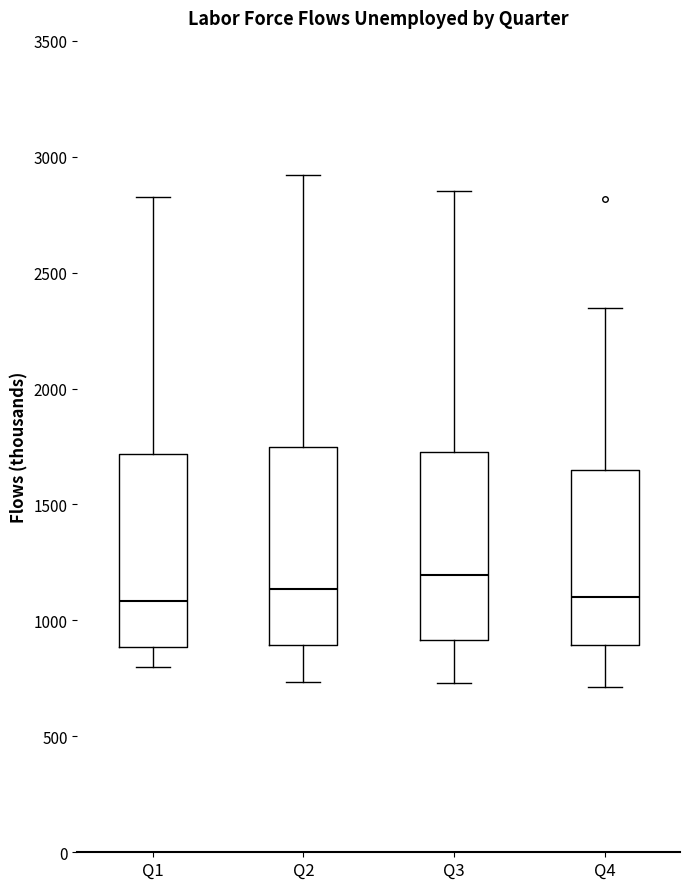

Where does the median line of the box for Q1 sit on the y-axis? The values are not printed on the chart, so give them approximately, as read against the axis.

1100